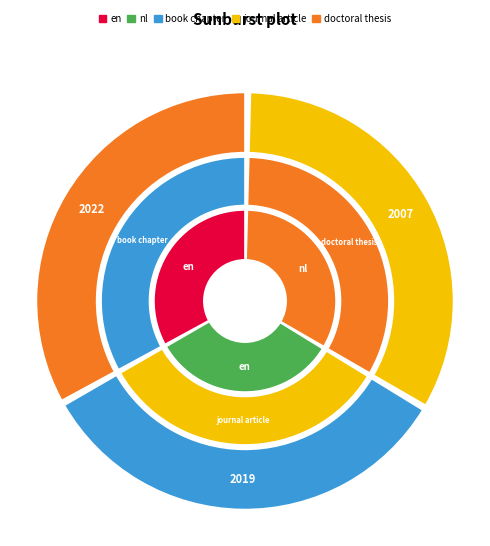

Is there any slice that represents more than half of the pie?

No